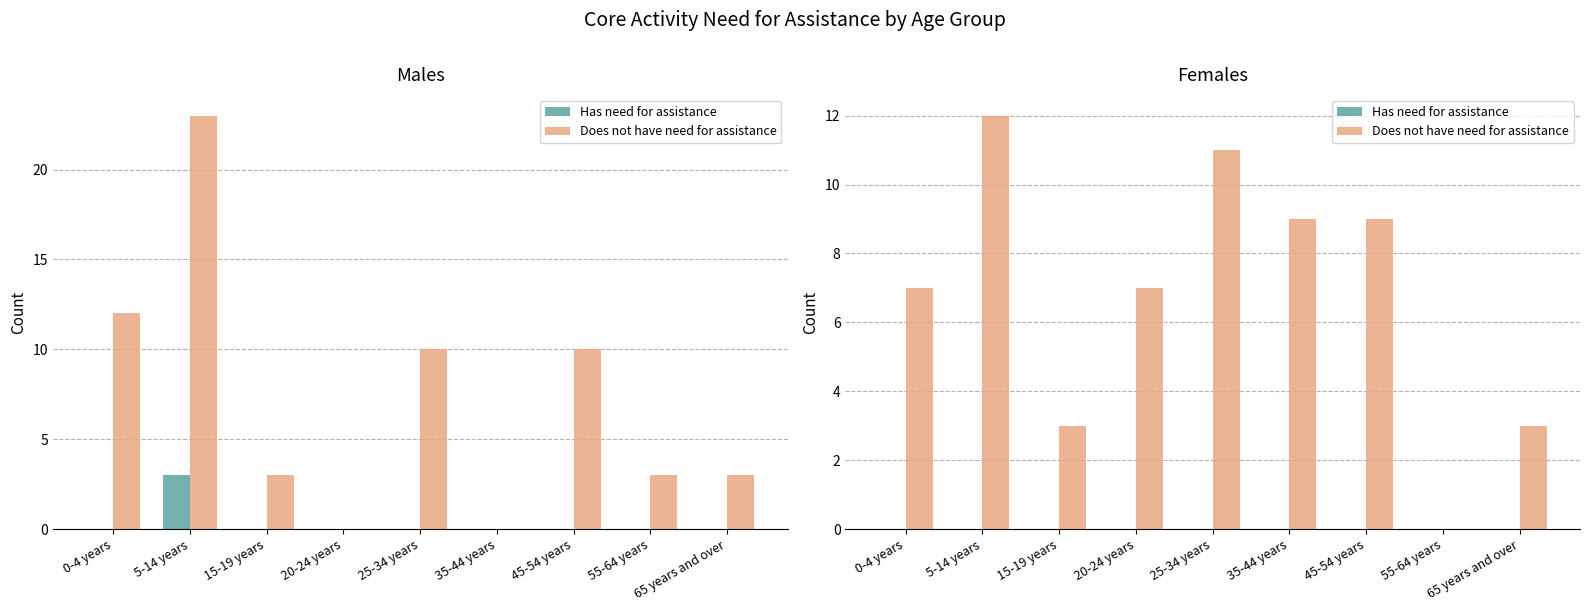

What position from the right is 55-64 years?

2